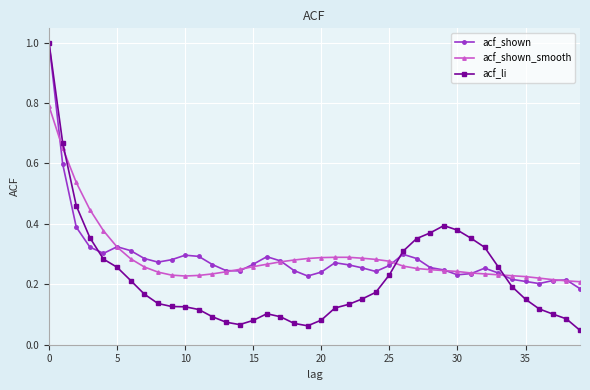

Which series has the largest range (max minus min)?

acf_li